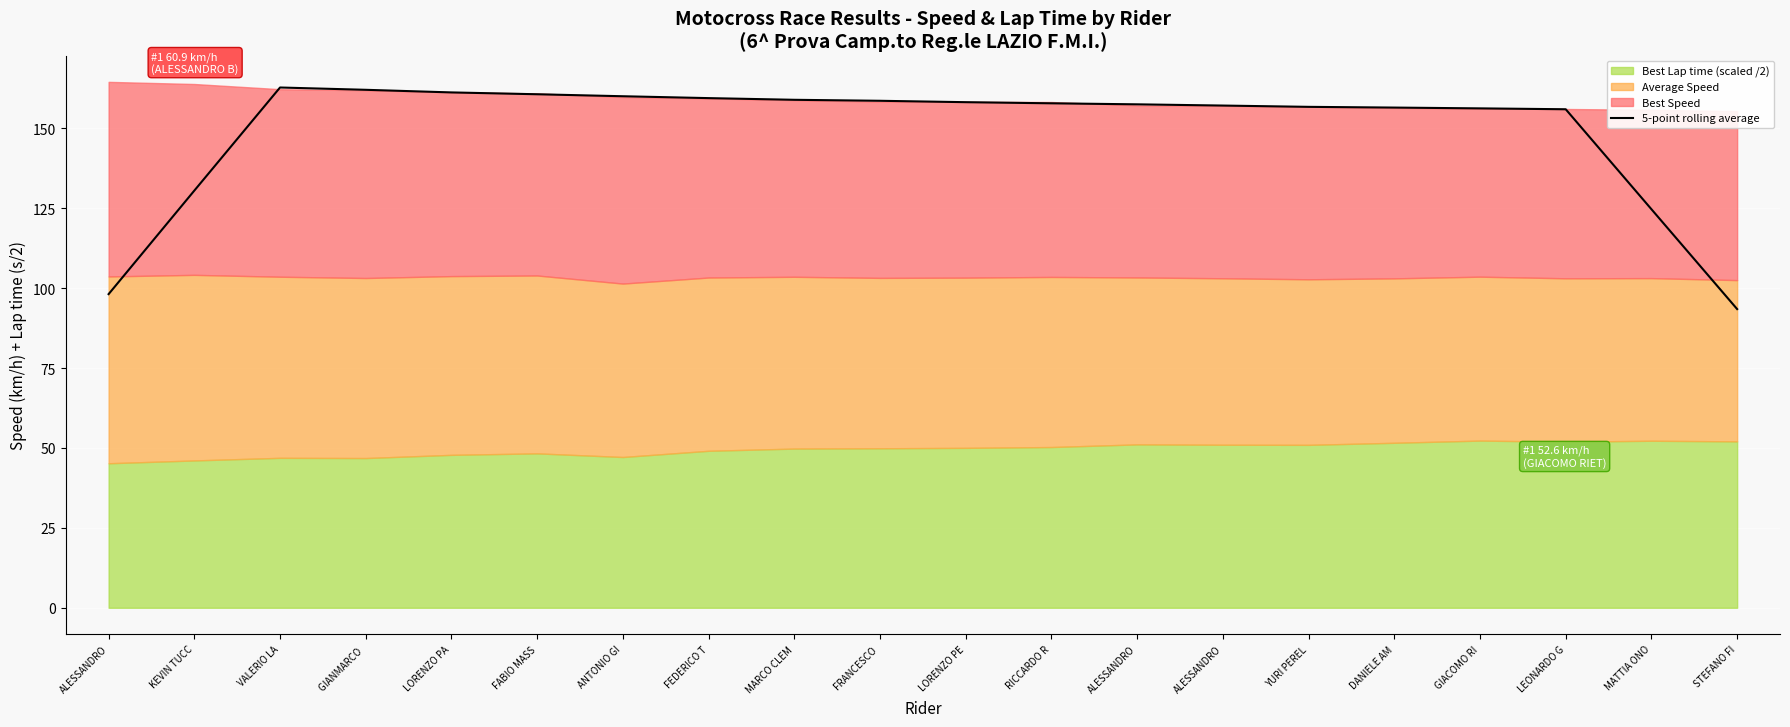

The value at ALESSANDRO is 157.6. True or false?

True